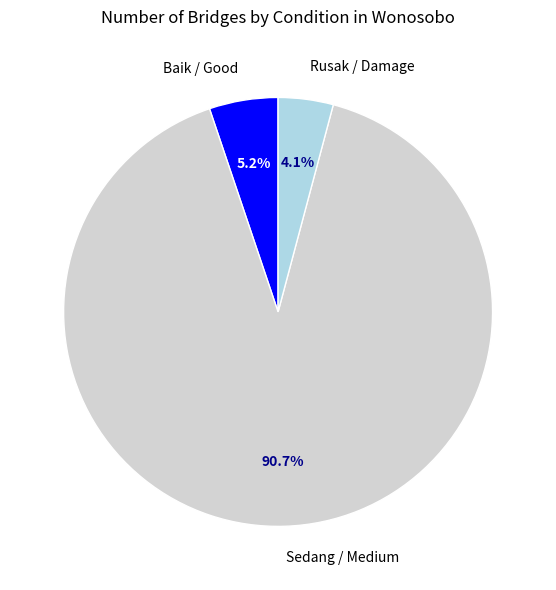

The Sedang / Medium slice represents 91% of the pie. True or false?

True